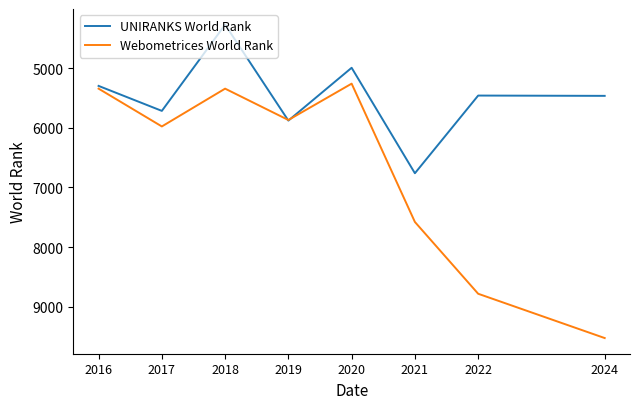

What is the greatest value displayed?

9526